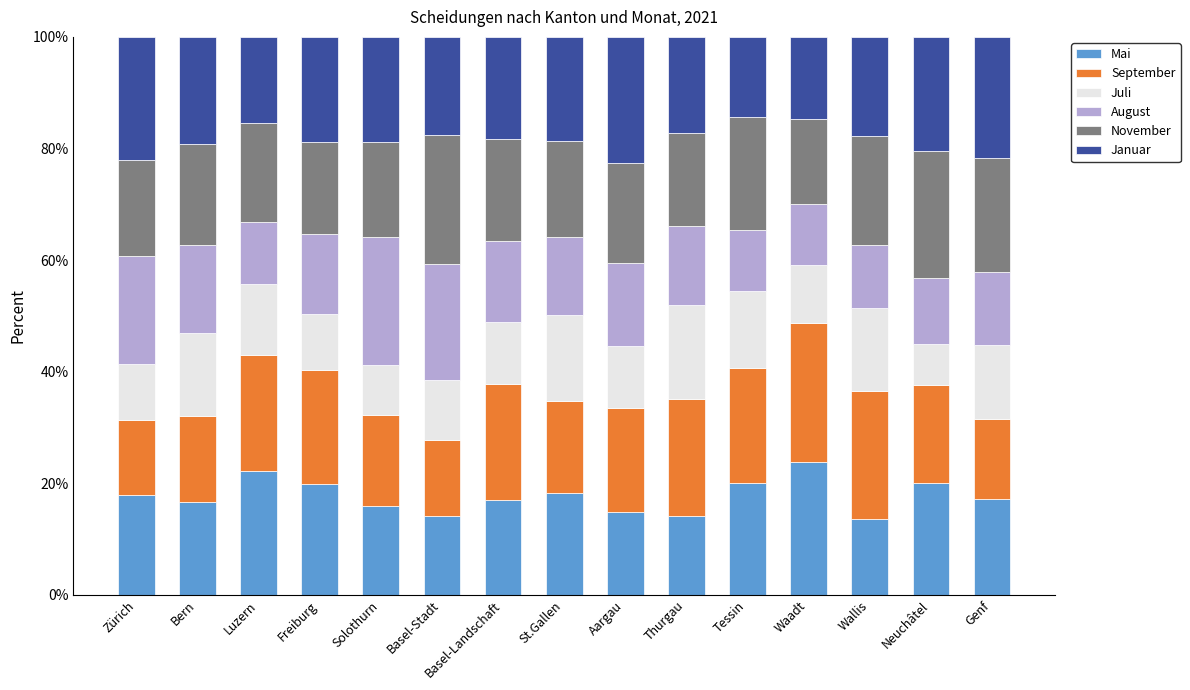

What is the total value across all series at Waadt?

100.0